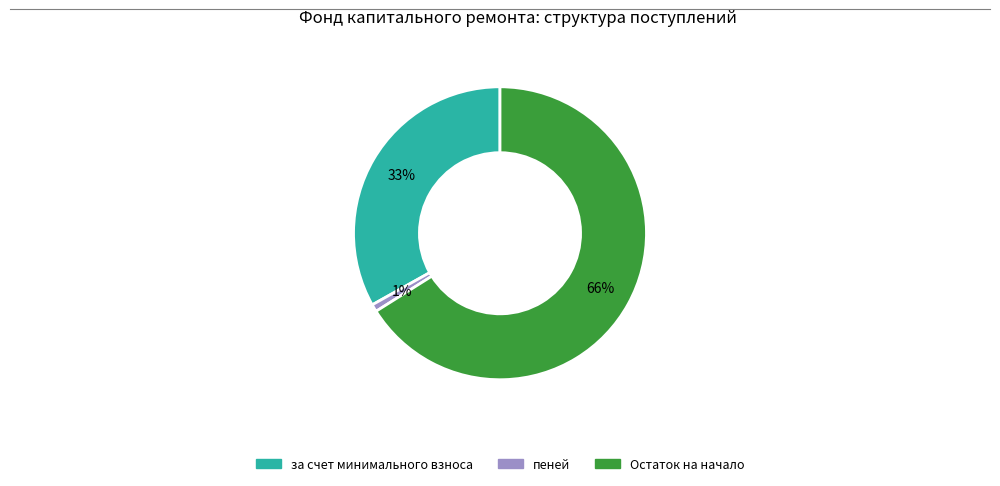

To the nearest percent, what is the average slice percentage?

33%